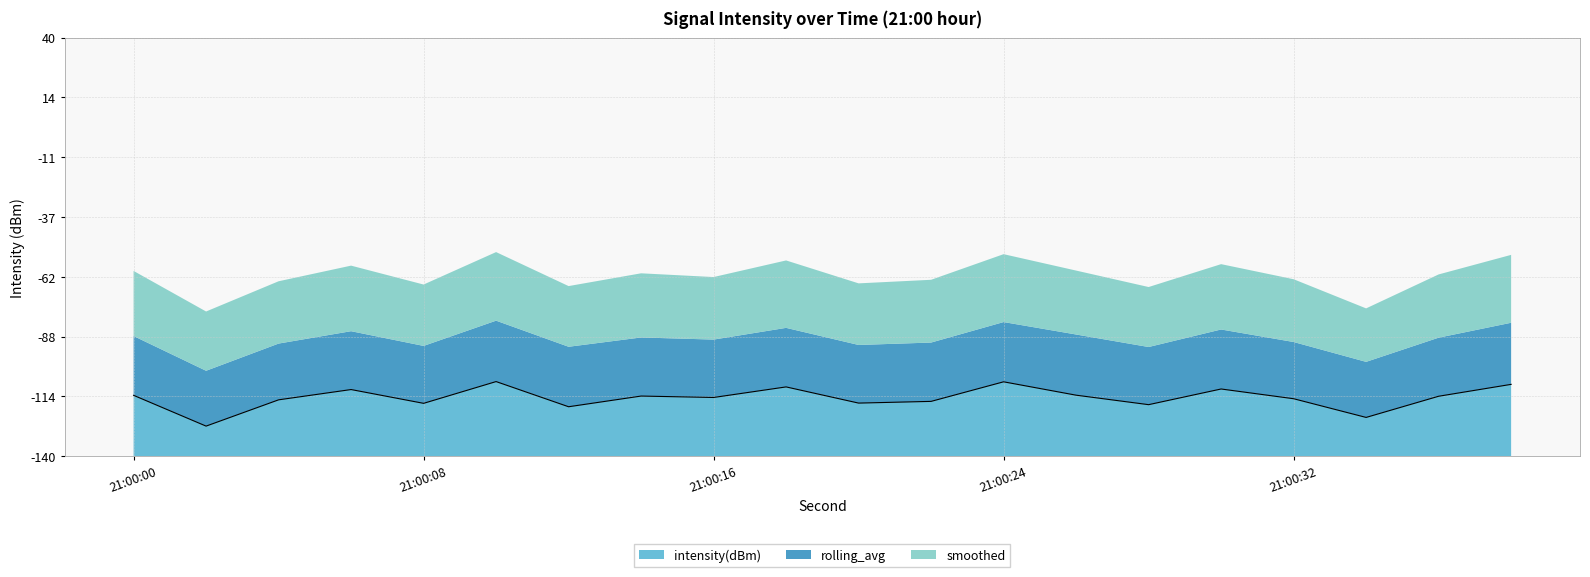

Which category has the highest value in the smoothed series?

10